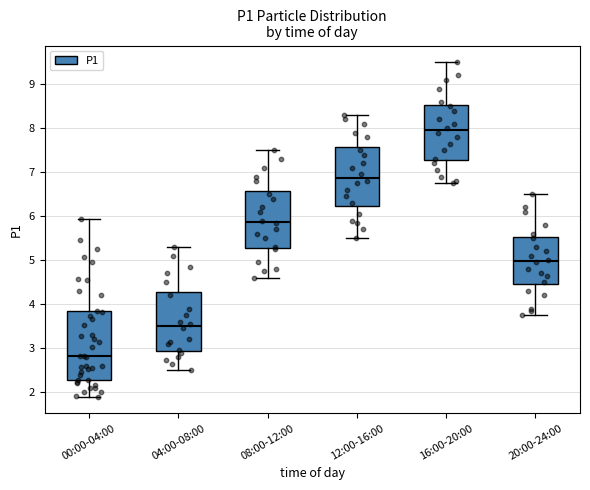

Which box's median line is the lowest?

00:00-04:00